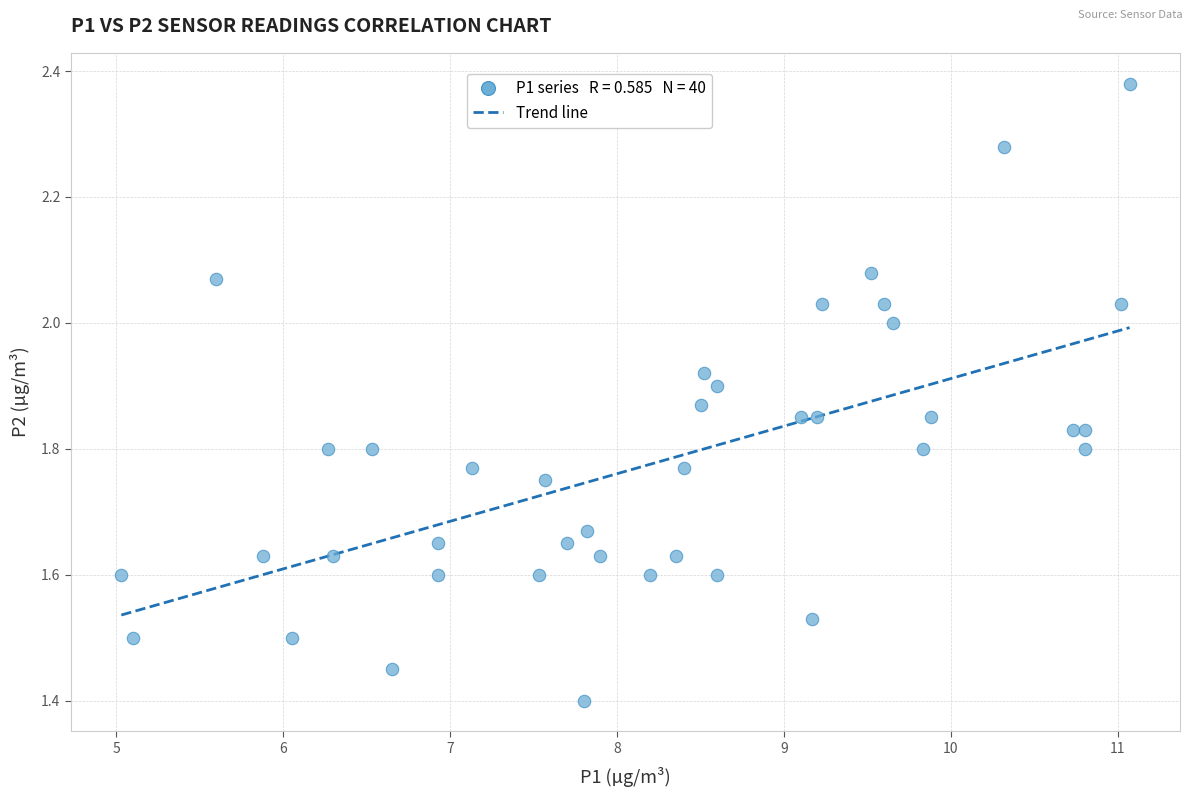

What is the range of X values (max minus min)?

6.0